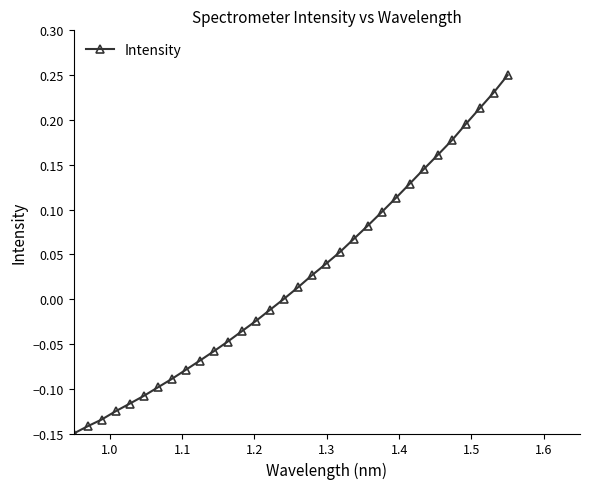

Is this an area chart (filled region under the line)?

No